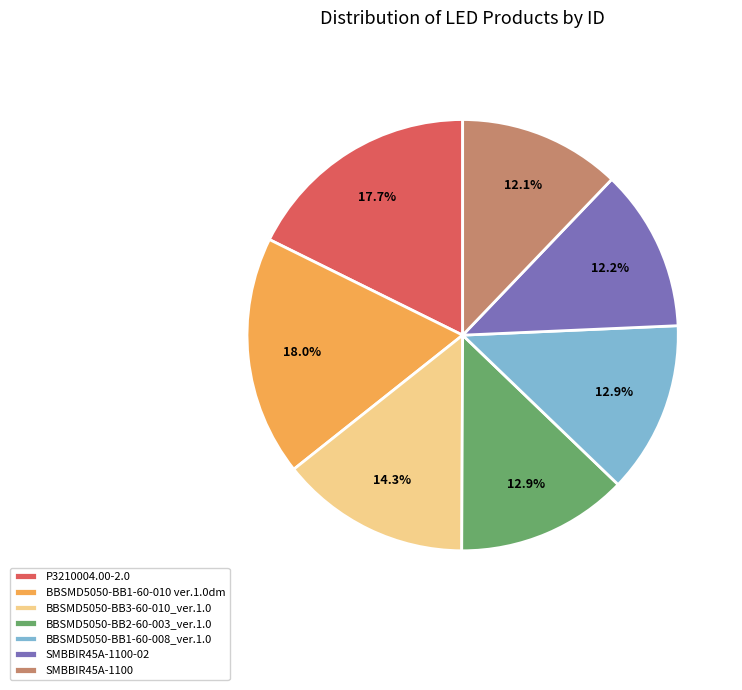

What portion of the pie excludes SMBBIR45A-1100-02?

87.8%